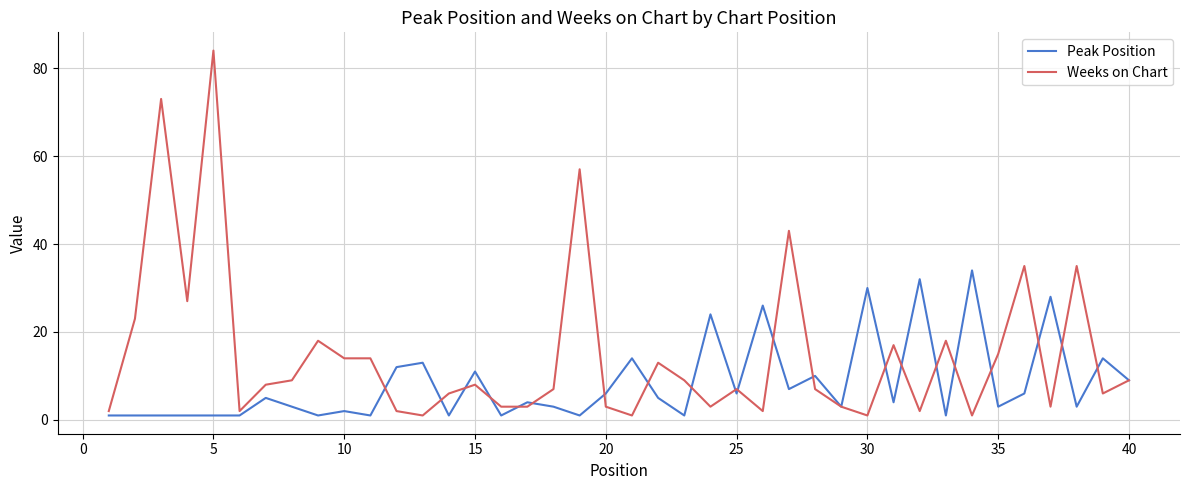

What is the highest value of the Weeks on Chart series?

84